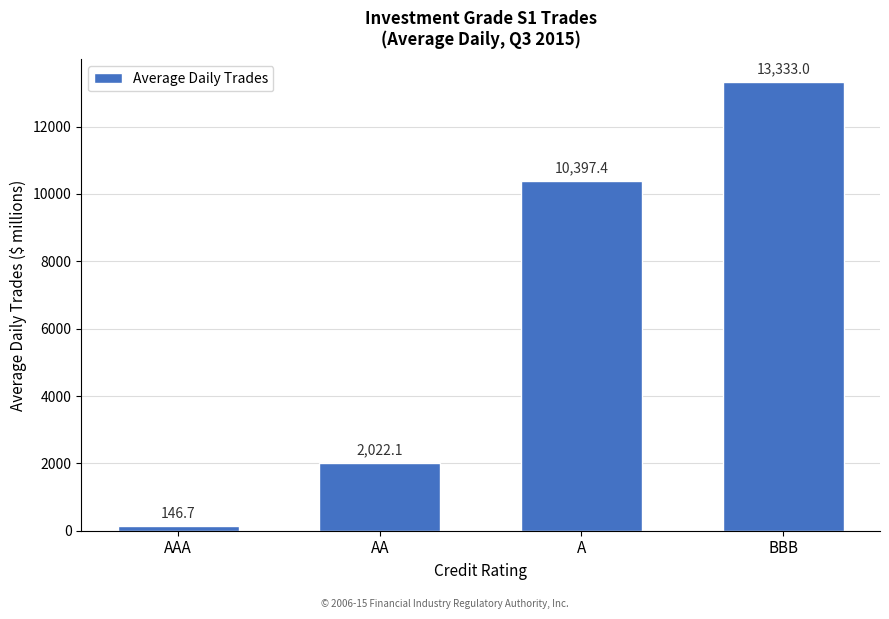

Reading left to right, what are all the values shown in this chart?

146.7	2022.1	10397.4	13333.0